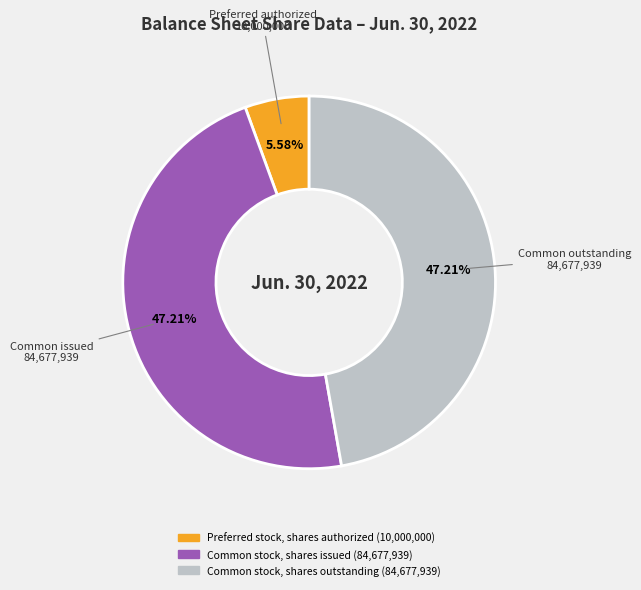

Does Preferred stock, shares authorized account for over 50% of the chart?

No